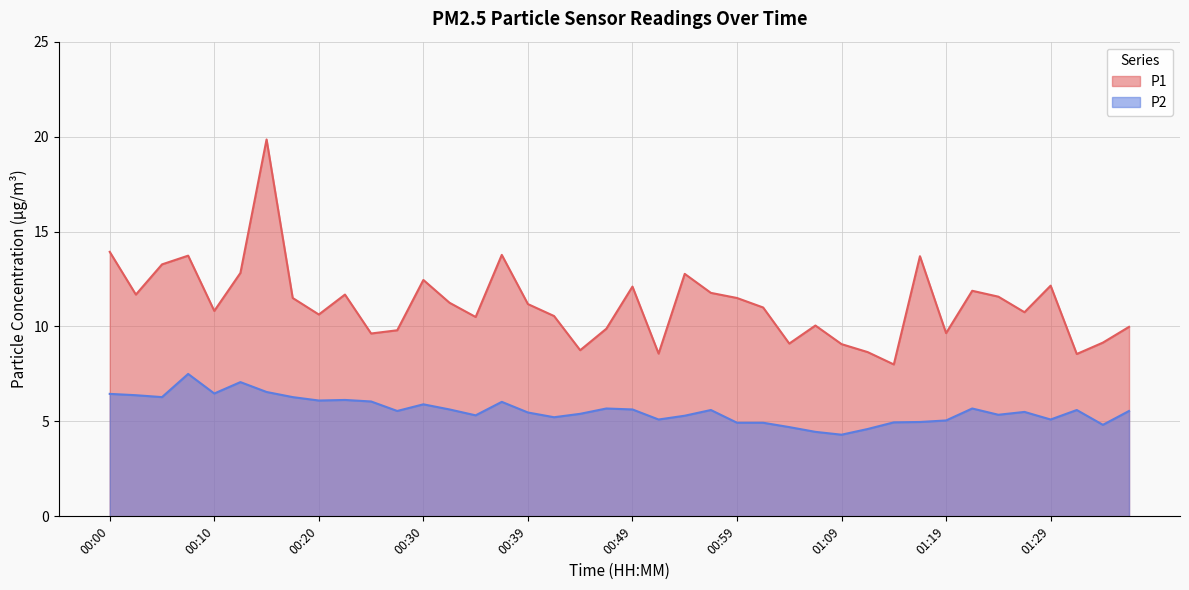

Which series has the largest range (max minus min)?

P1